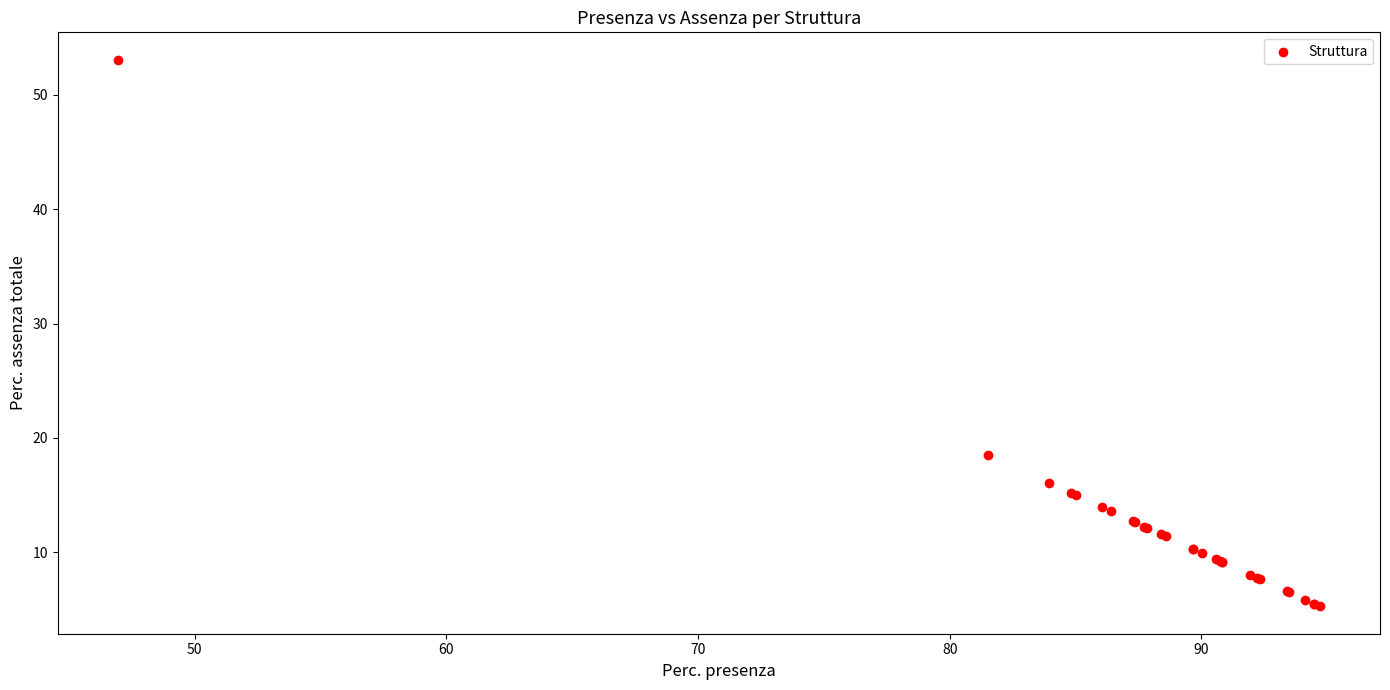

What Y value in the scatter plot is closest to 29?

18.5